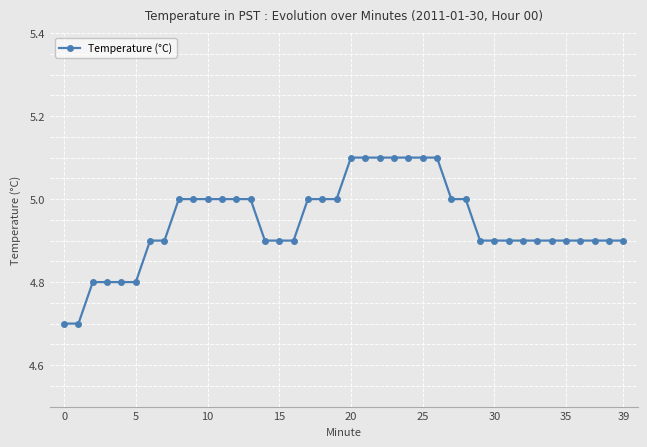

What is the average value?

4.9